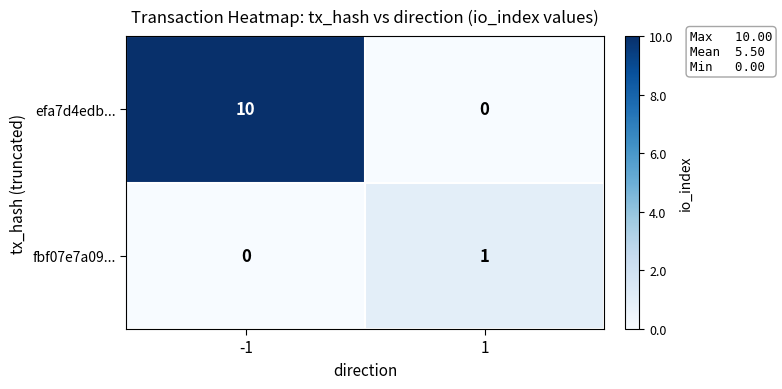

Reading right to left, what are all the values shown in this chart?

efa7d4edb...: 1=0	-1=10
fbf07e7a09...: 1=1	-1=0